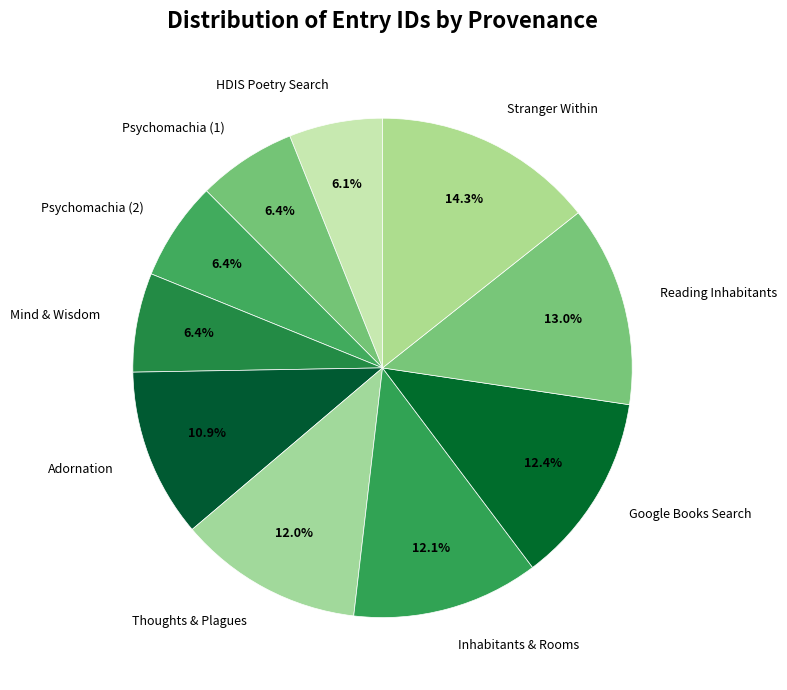

Which slice is the largest?

Stranger Within